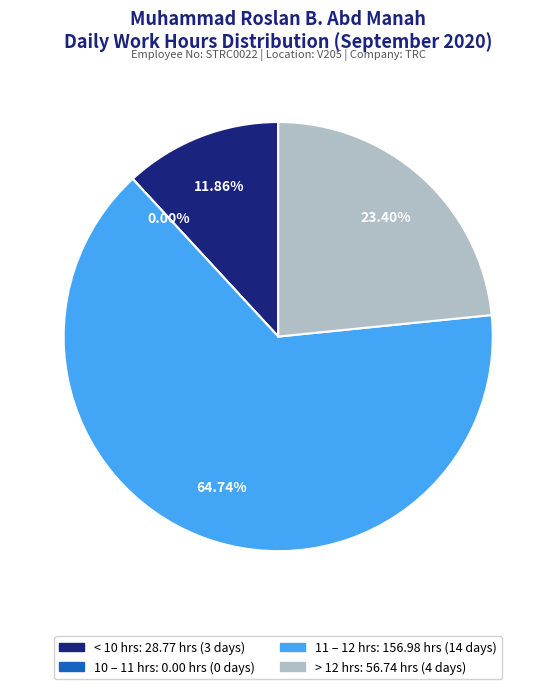

Is it true that Day 2 is 14% of the pie?

False